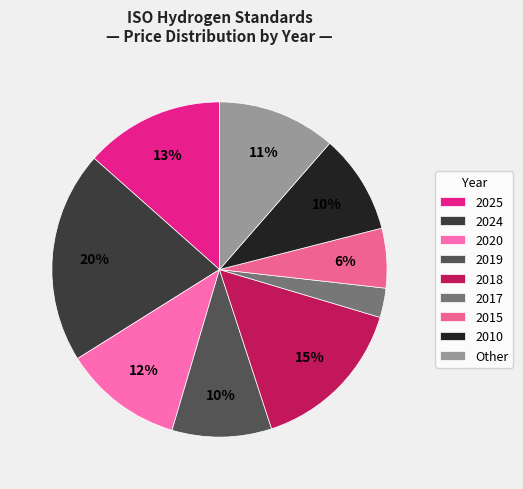

To the nearest percent, what percentage of the pie is 2024?

20%